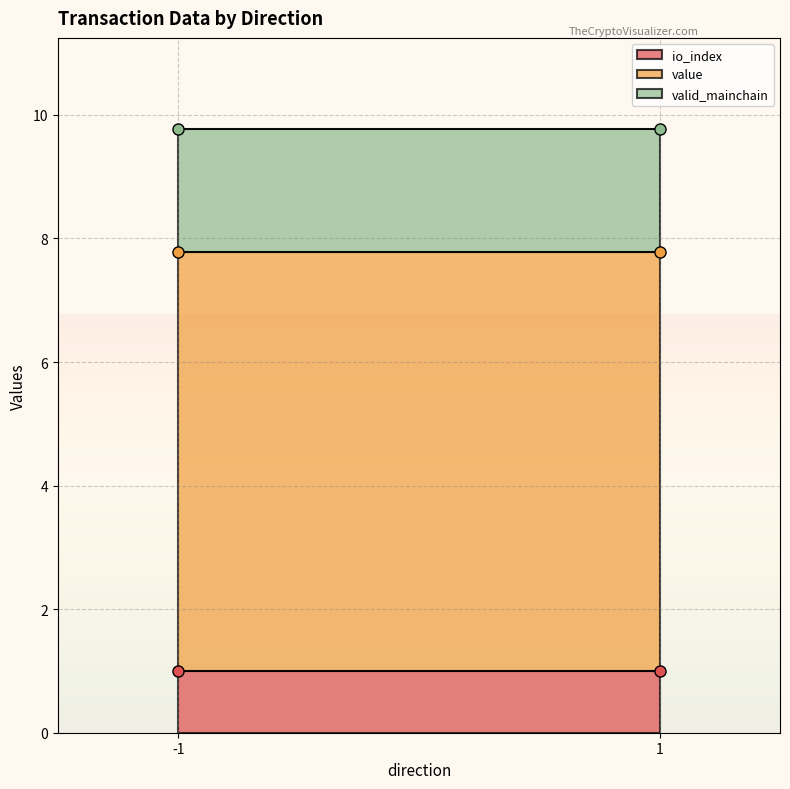

Which series has the largest range (max minus min)?

value